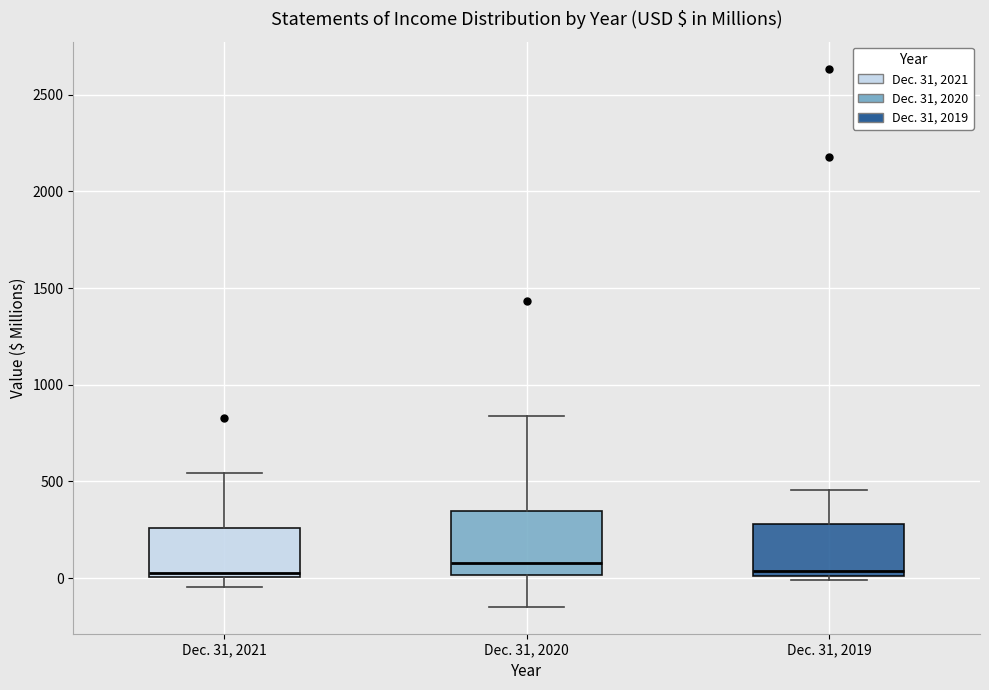

Comparing the boxes themselves (not the whiskers), which one is the tallest?

Dec. 31, 2020